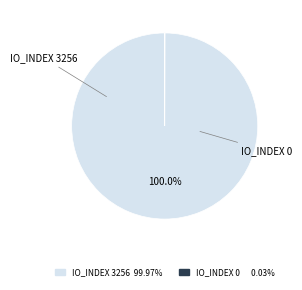

Is there any slice that represents more than half of the pie?

Yes